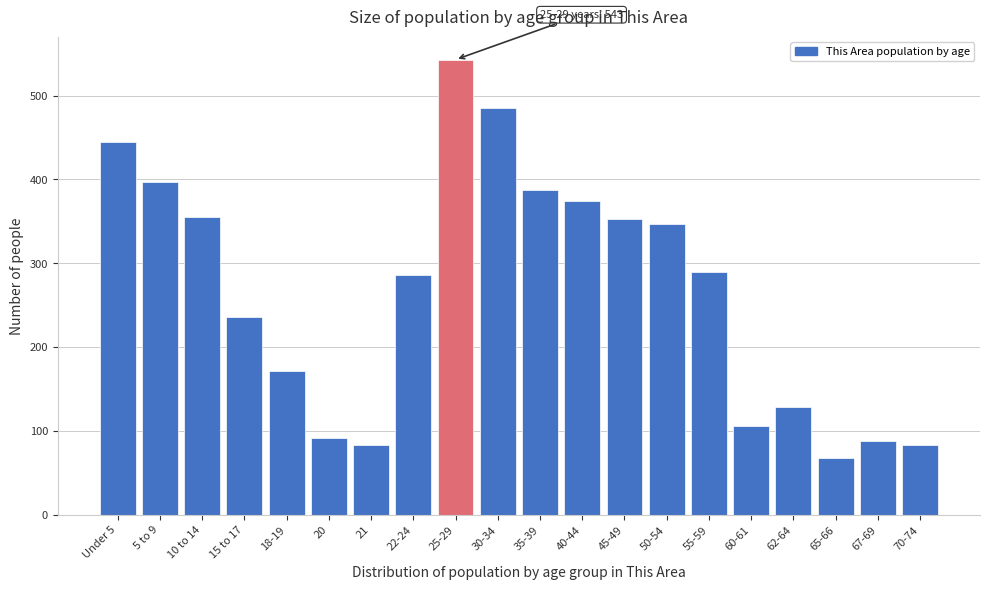

Read the value at 35-39, to the nearest 10.

390